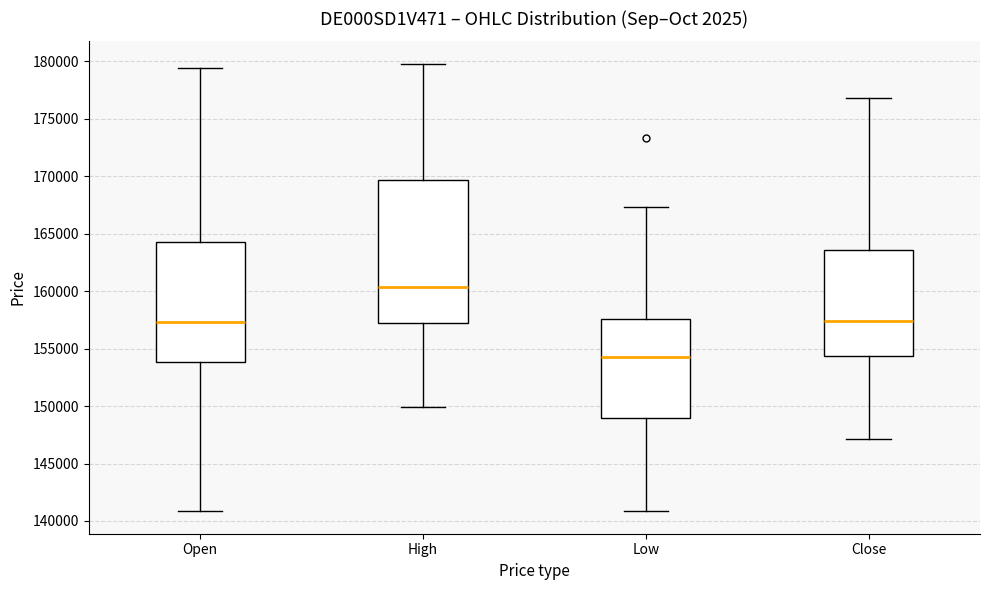

Reading left to right, read every box against the y-axis: the position of its median line, the range the box covers, and the ends of its whiskers. The values are not printed on the chart, so give them approximately, as read against the axis.

Open: median 157500, box 154000 to 164500, whiskers 141000 to 179500
High: median 160500, box 157000 to 169500, whiskers 150000 to 180000
Low: median 154000, box 149000 to 157500, whiskers 141000 to 167500
Close: median 157500, box 154500 to 163500, whiskers 147000 to 177000